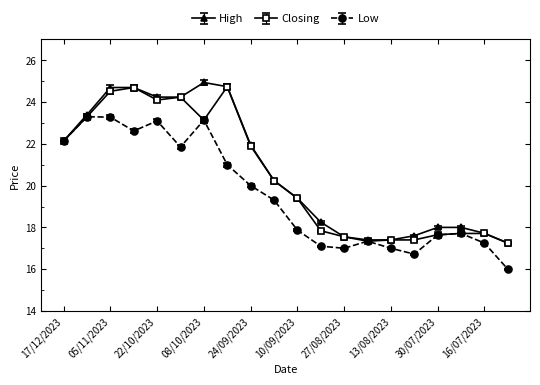

Which series has the largest total across all categories?

High